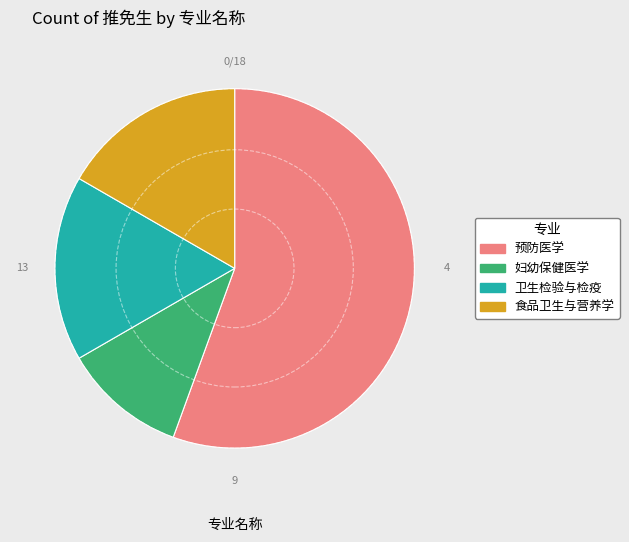

Combined, do 卫生检验与检疫 and 妇幼保健医学 account for over 50%?

No